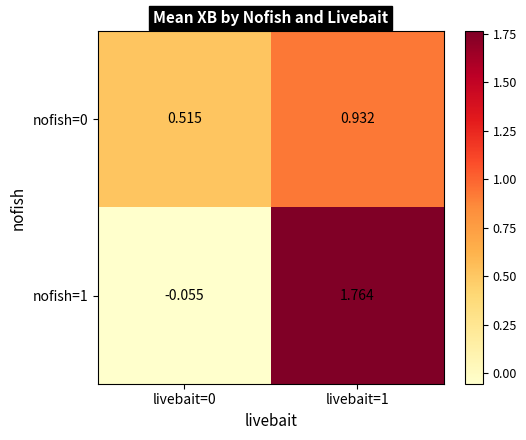

Is the value of nofish=1 at livebait=0 greater than the value of nofish=0 at livebait=0?

No